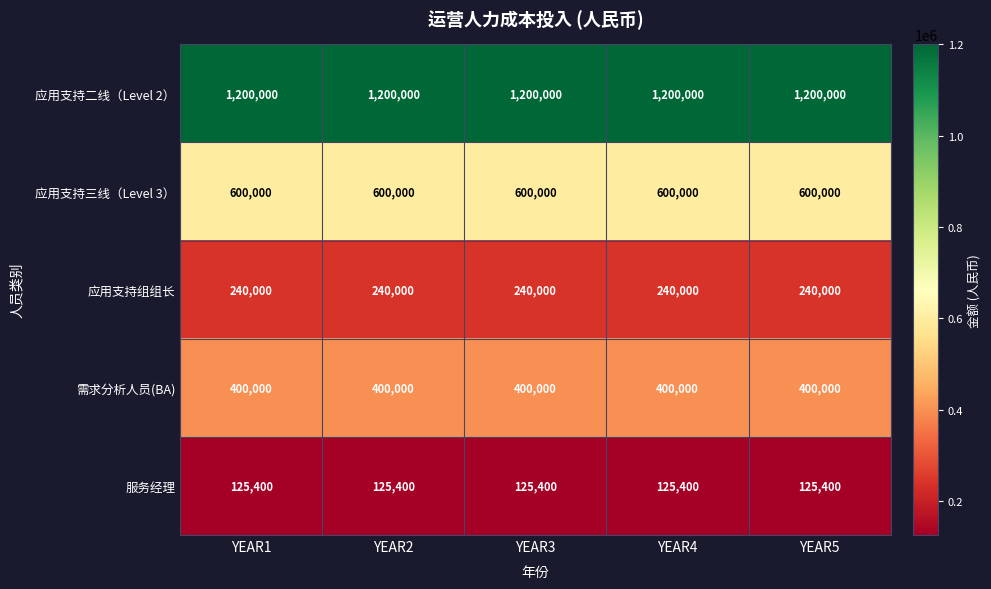

The 应用支持组组长 series shows 411752 at YEAR5. True or false?

False